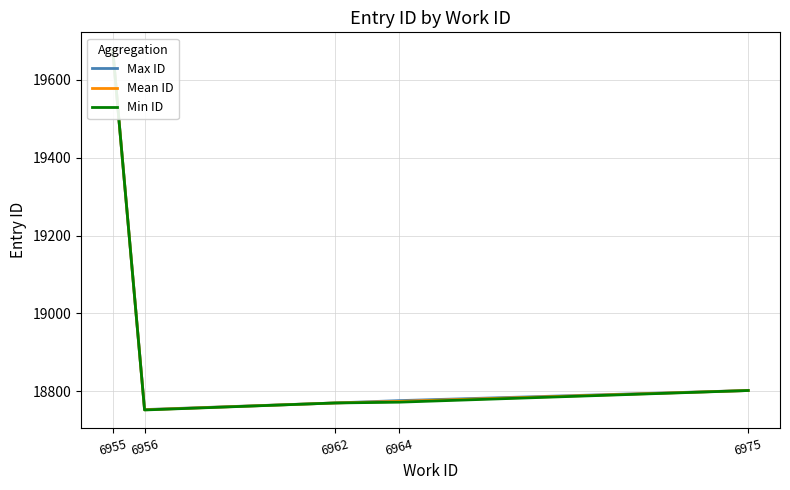

What is the difference between the second highest and minimum values in the Mean ID series?

49.5